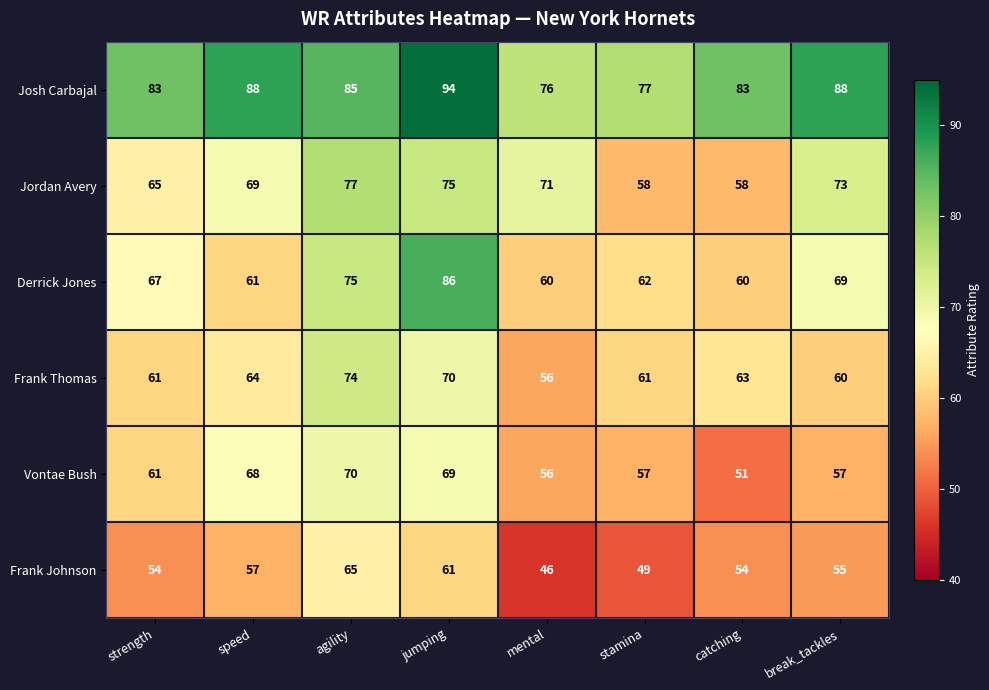

The Vontae Bush series shows 51 at catching. True or false?

True